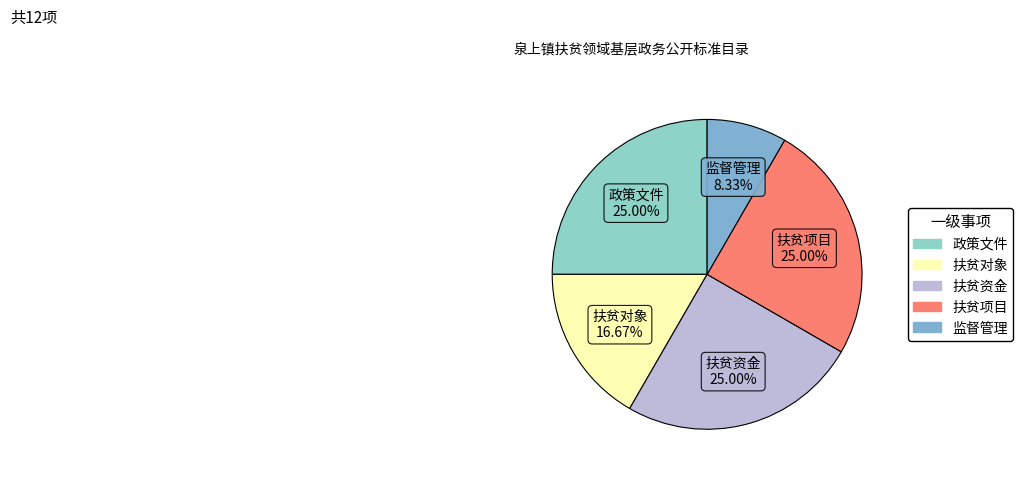

Approximately how many times larger is the value at 政策文件 compared to 扶贫项目?

1.0